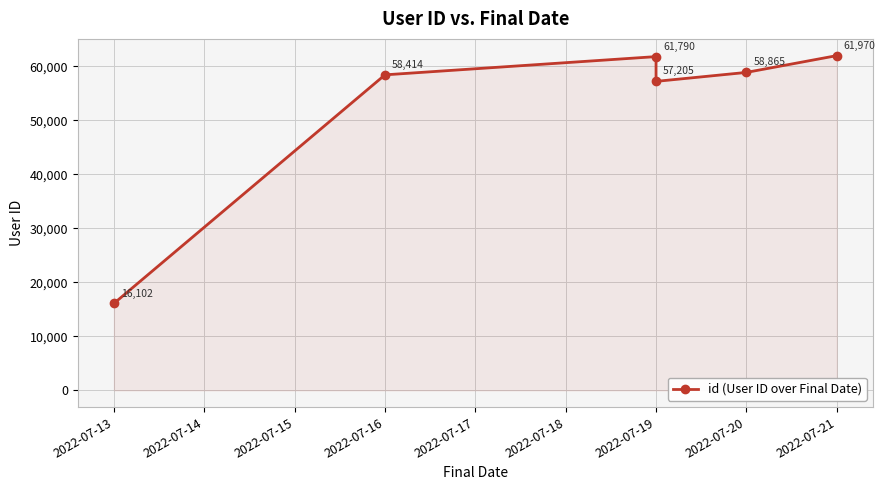

What is the value of the 5th point from the left?

58865